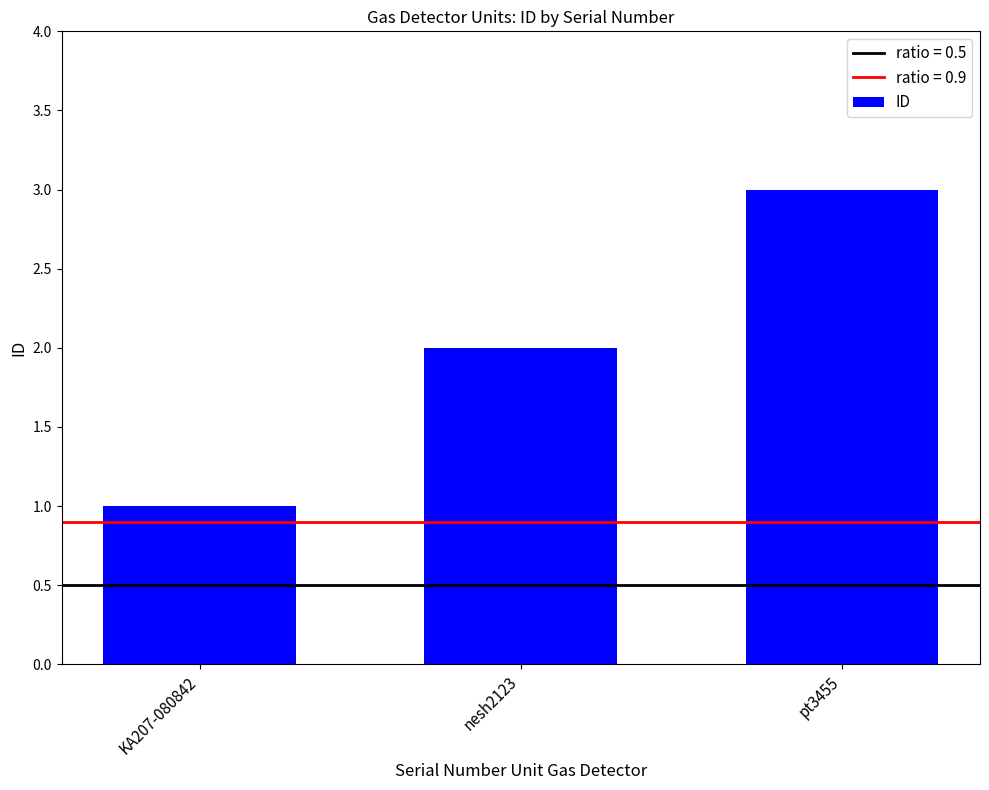

List the labels in order of value, largest first.

pt3455, nesh2123, KA207-080842